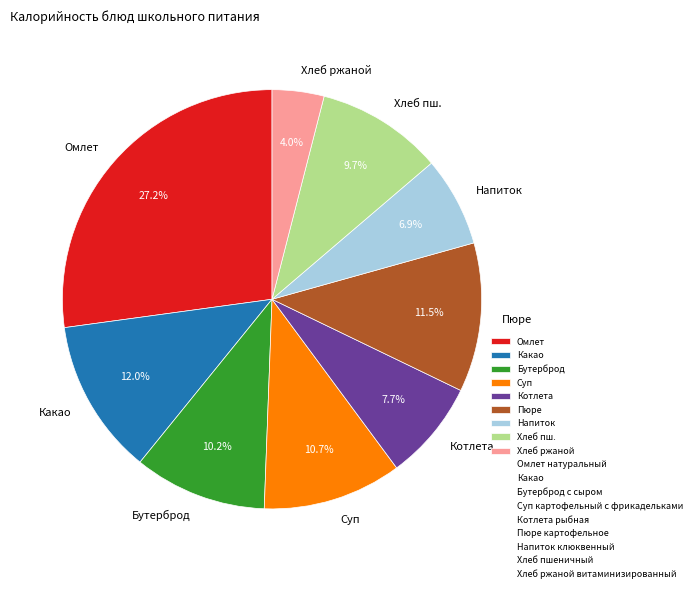

How much of the chart is everything except Суп?

89.3%